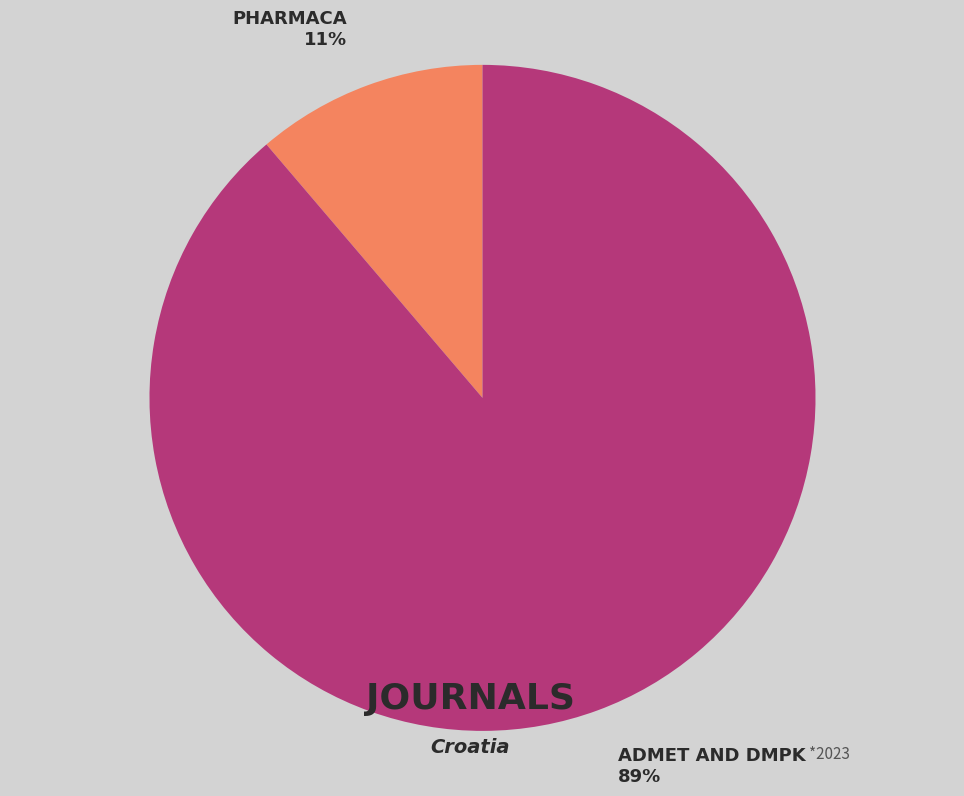

Between PHARMACA 11% and ADMET AND DMPK 89%, which is larger?

ADMET AND DMPK 89%